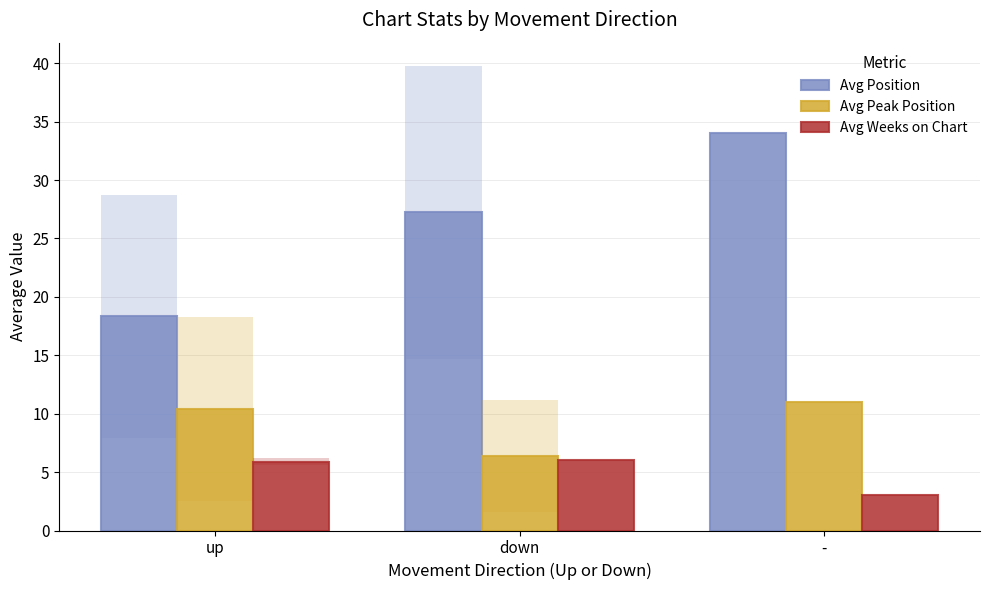

At which category is the sum across all series the highest?

-